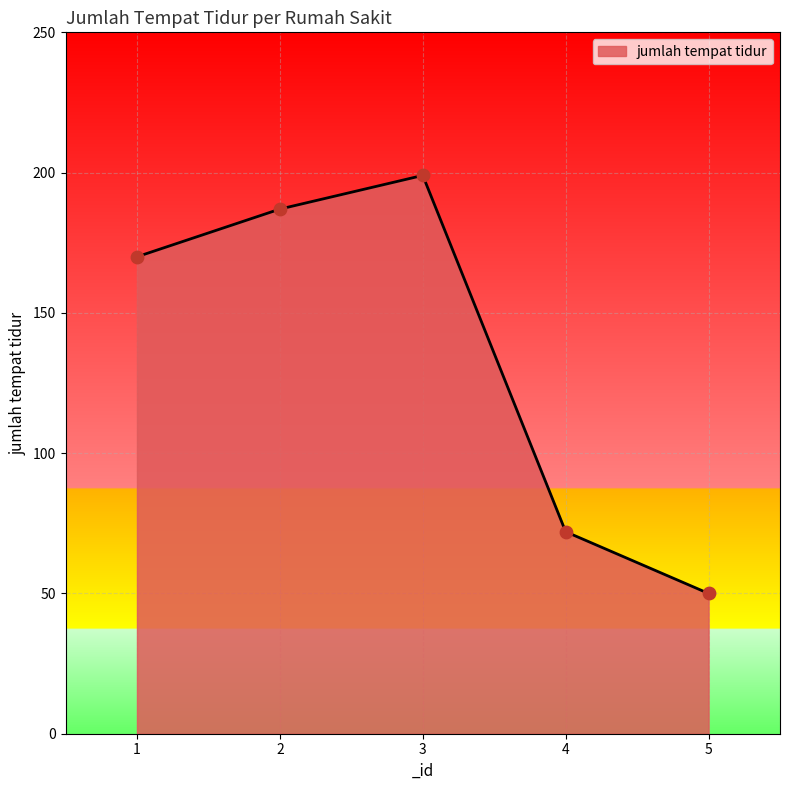

Between 1 and 3, which is larger?

3